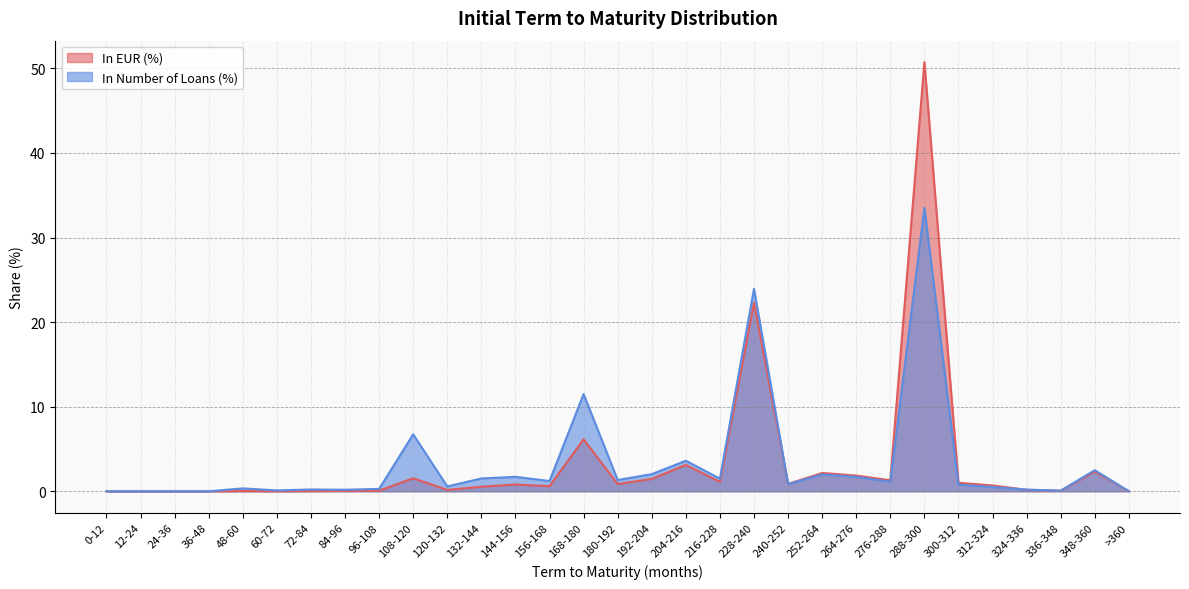

Reading left to right, list all the values displayed in this chart.

In EUR (%): 0-12=0.0	12-24=0.0	24-36=0.0	36-48=0.0	48-60=0.0	60-72=0.0	72-84=0.0	84-96=0.0	96-108=0.1	108-120=1.5	120-132=0.2	132-144=0.5	144-156=0.8	156-168=0.6	168-180=6.1	180-192=0.9	192-204=1.5	204-216=3.1	216-228=1.1	228-240=22.3	240-252=0.9	252-264=2.2	264-276=1.9	276-288=1.3	288-300=50.7	300-312=1.0	312-324=0.7	324-336=0.2	336-348=0.1	348-360=2.3	>360=0.0
In Number of Loans (%): 0-12=0.0	12-24=0.0	24-36=0.0	36-48=0.0	48-60=0.3	60-72=0.1	72-84=0.2	84-96=0.2	96-108=0.3	108-120=6.7	120-132=0.6	132-144=1.5	144-156=1.7	156-168=1.2	168-180=11.5	180-192=1.3	192-204=2.0	204-216=3.6	216-228=1.5	228-240=23.9	240-252=0.9	252-264=2.0	264-276=1.7	276-288=1.1	288-300=33.5	300-312=0.8	312-324=0.5	324-336=0.2	336-348=0.1	348-360=2.5	>360=0.0